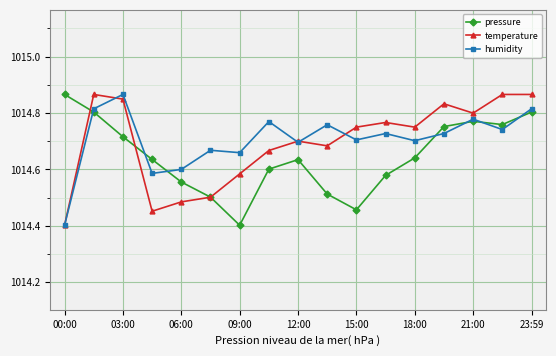

How many interior local valleys does the pressure series have?

3